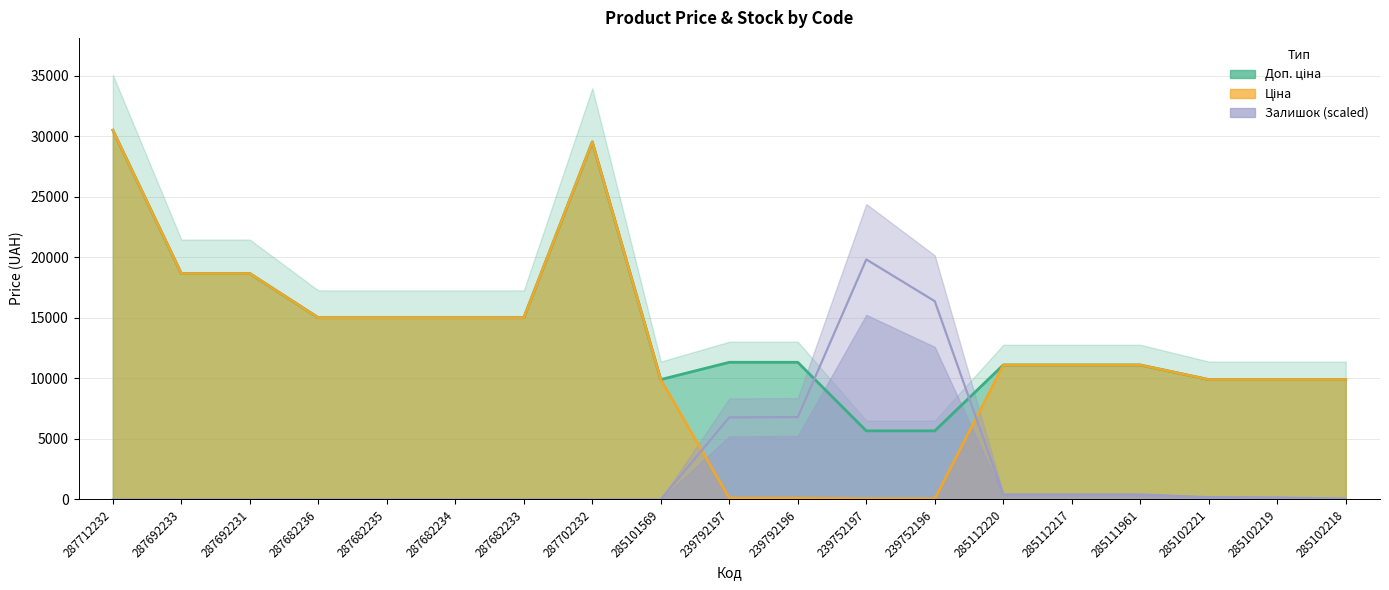

Rank the series at 287682235 from highest to lowest value.

Ціна, Доп. ціна, Залишок